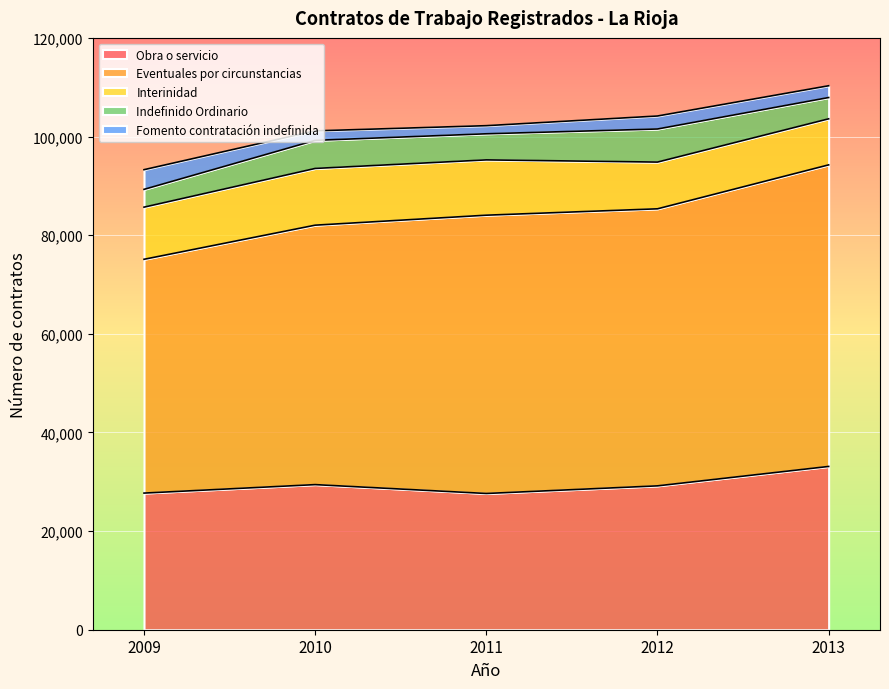

What is the total value across all series at 2013?

110297